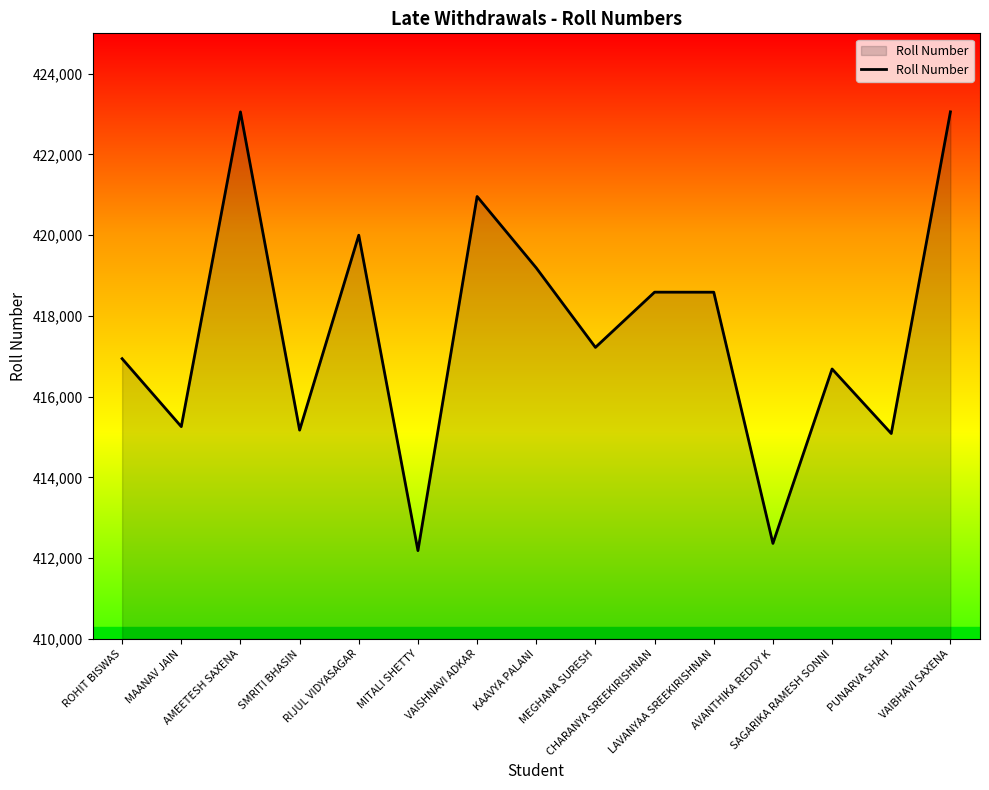

What is the minimum value shown in the chart?

412185